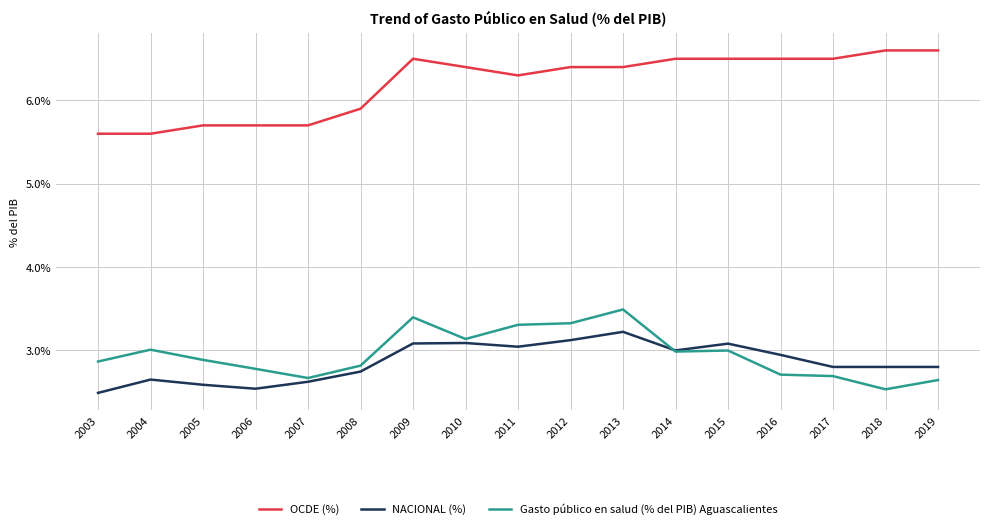

True or false: NACIONAL (%) and OCDE (%) intersect in this chart.

False